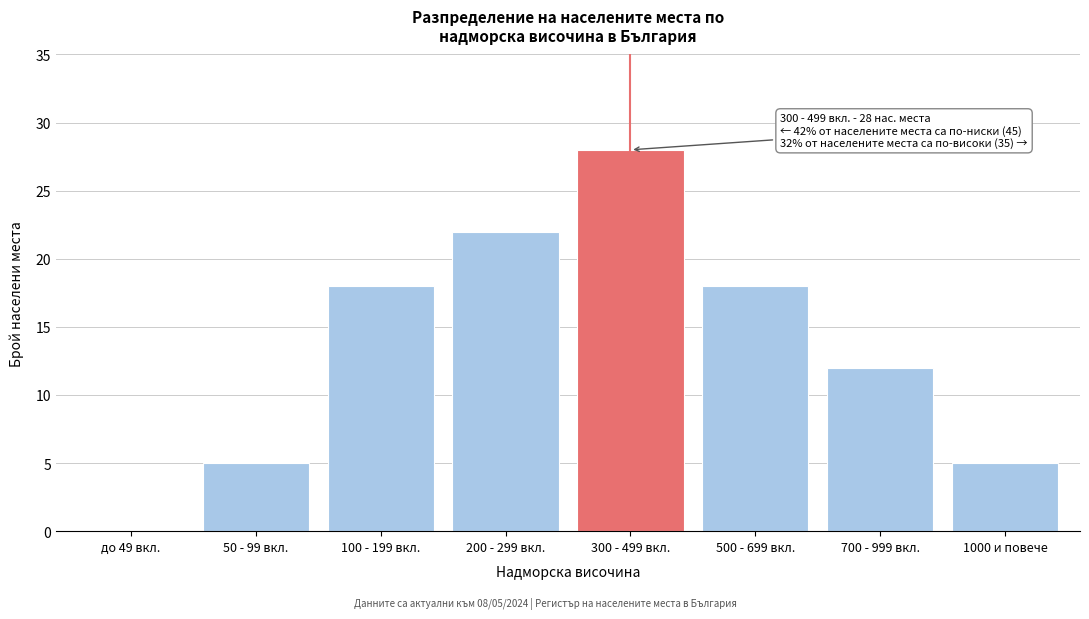

Reading right to left, transcribe all the data shown in this chart.

1000 и повече=5	700 - 999 вкл.=12	500 - 699 вкл.=18	300 - 499 вкл.=28	200 - 299 вкл.=22	100 - 199 вкл.=18	50 - 99 вкл.=5	до 49 вкл.=0